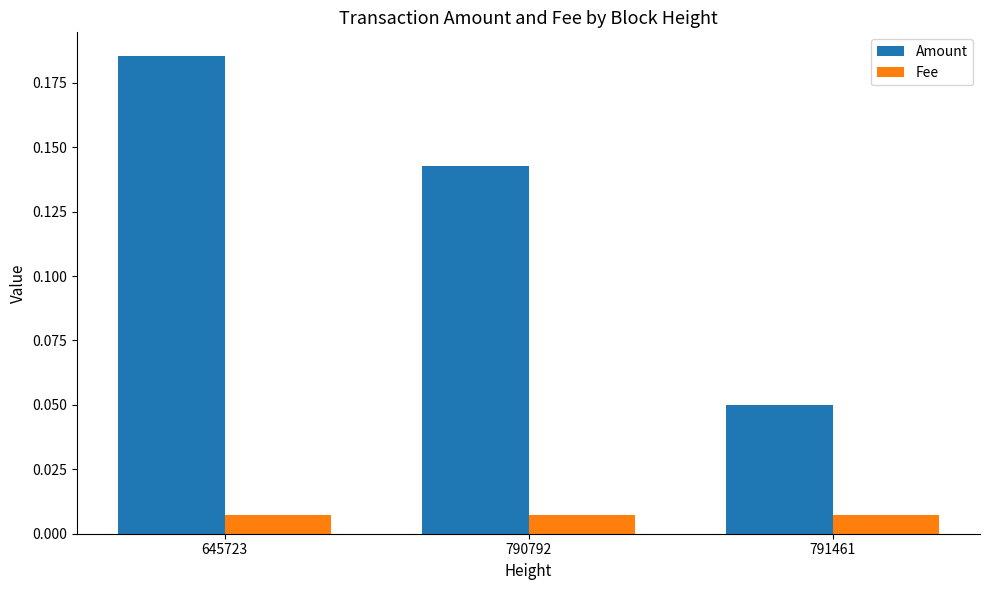

The Amount series shows 0.1 at 645723. True or false?

False